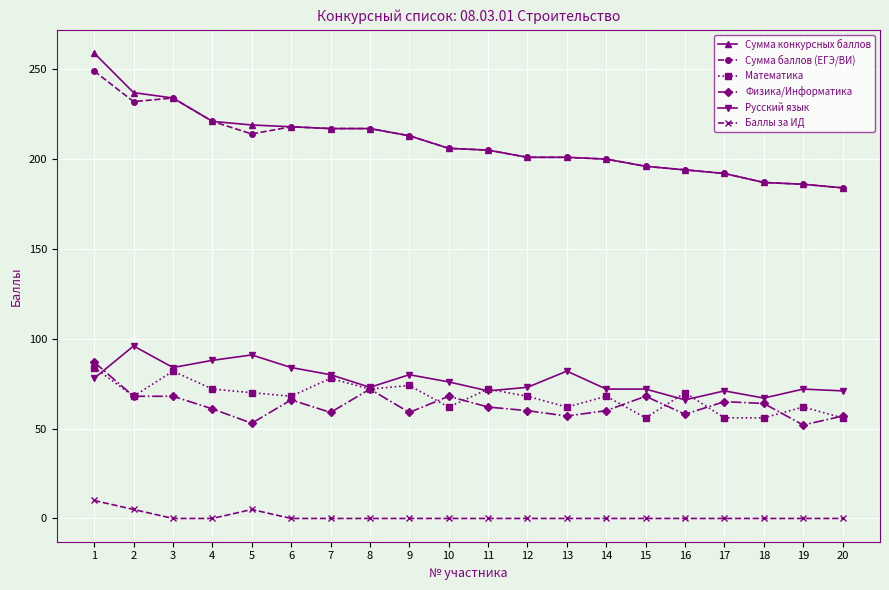

How many lines are shown in the chart?

6